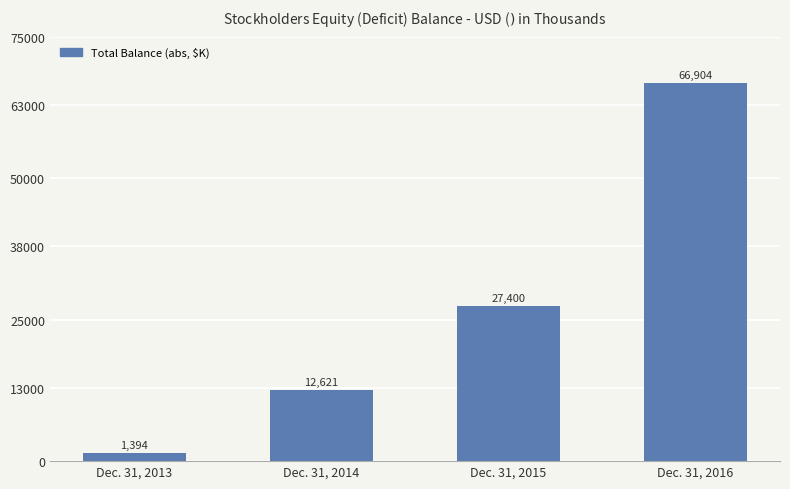

List the labels in order of value, largest first.

Dec. 31, 2016, Dec. 31, 2015, Dec. 31, 2014, Dec. 31, 2013